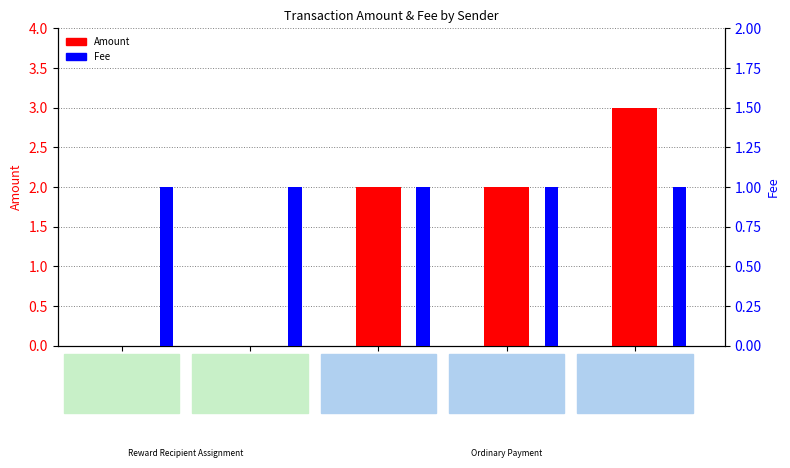

What are all the series names shown in the legend?

Amount, Fee